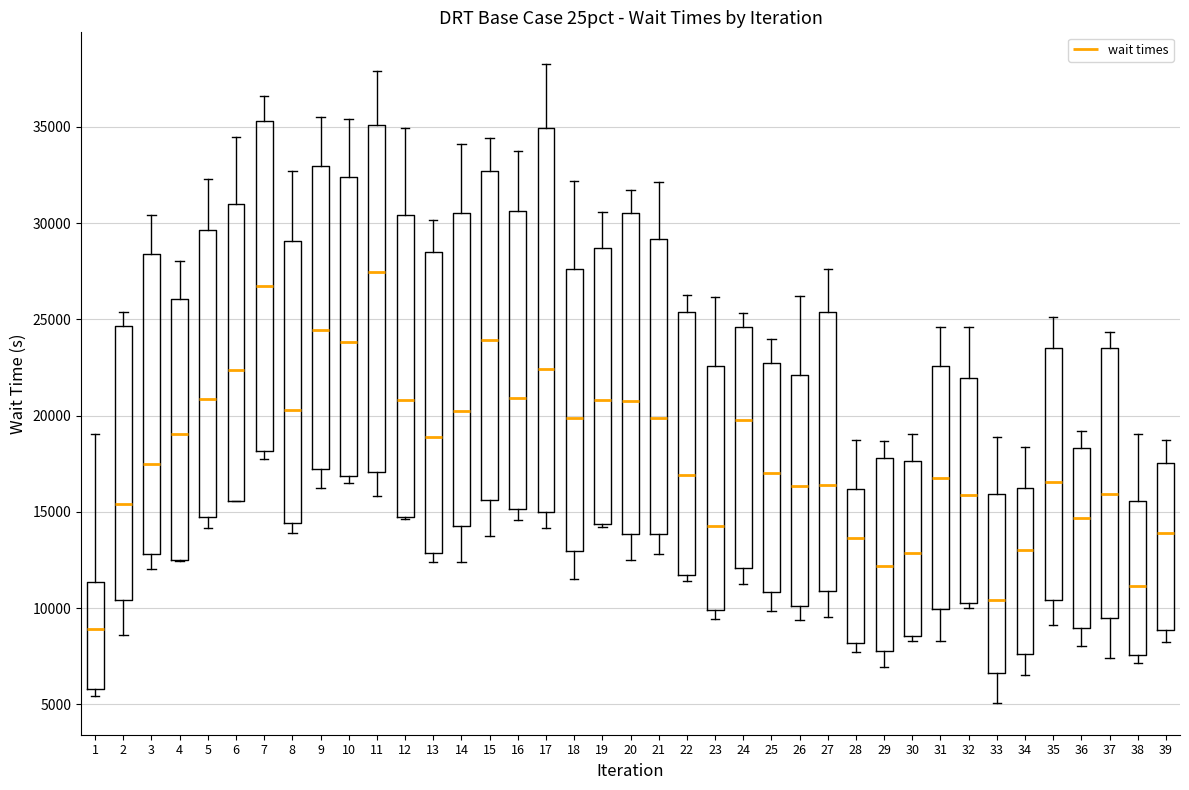

Where does the upper whisker of the box at x = 32 end on the y-axis? The values are not printed on the chart, so give them approximately, as read against the axis.

24500